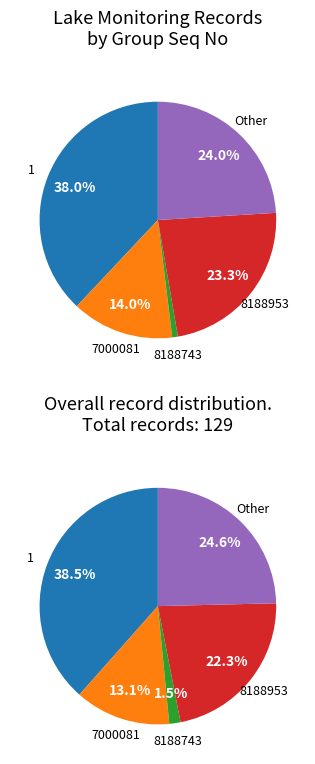

To the nearest percent, what is the difference between the largest and smallest slice percentages?

37%